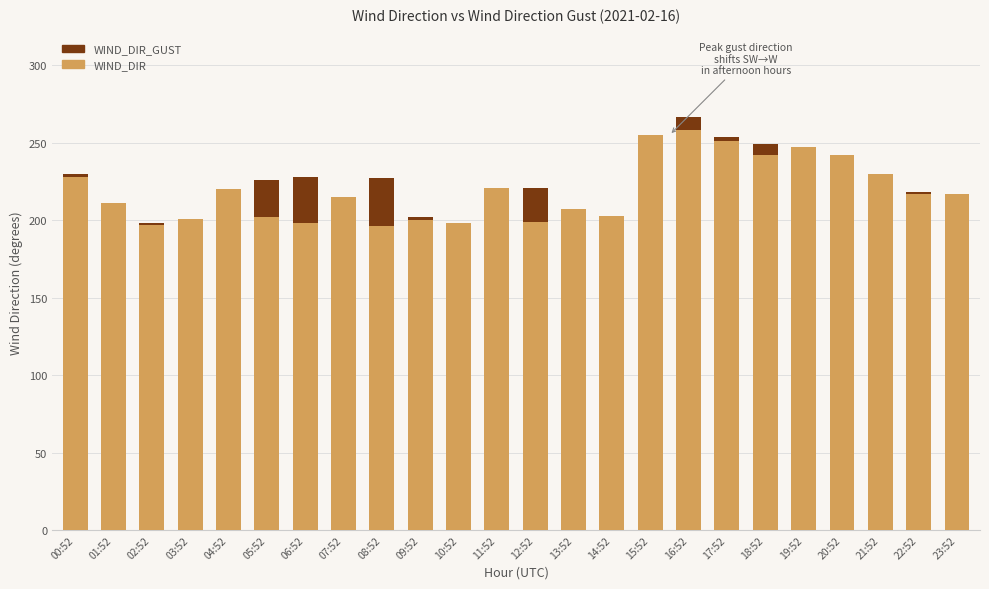

At how many categories does at least one series exceed 223?

11